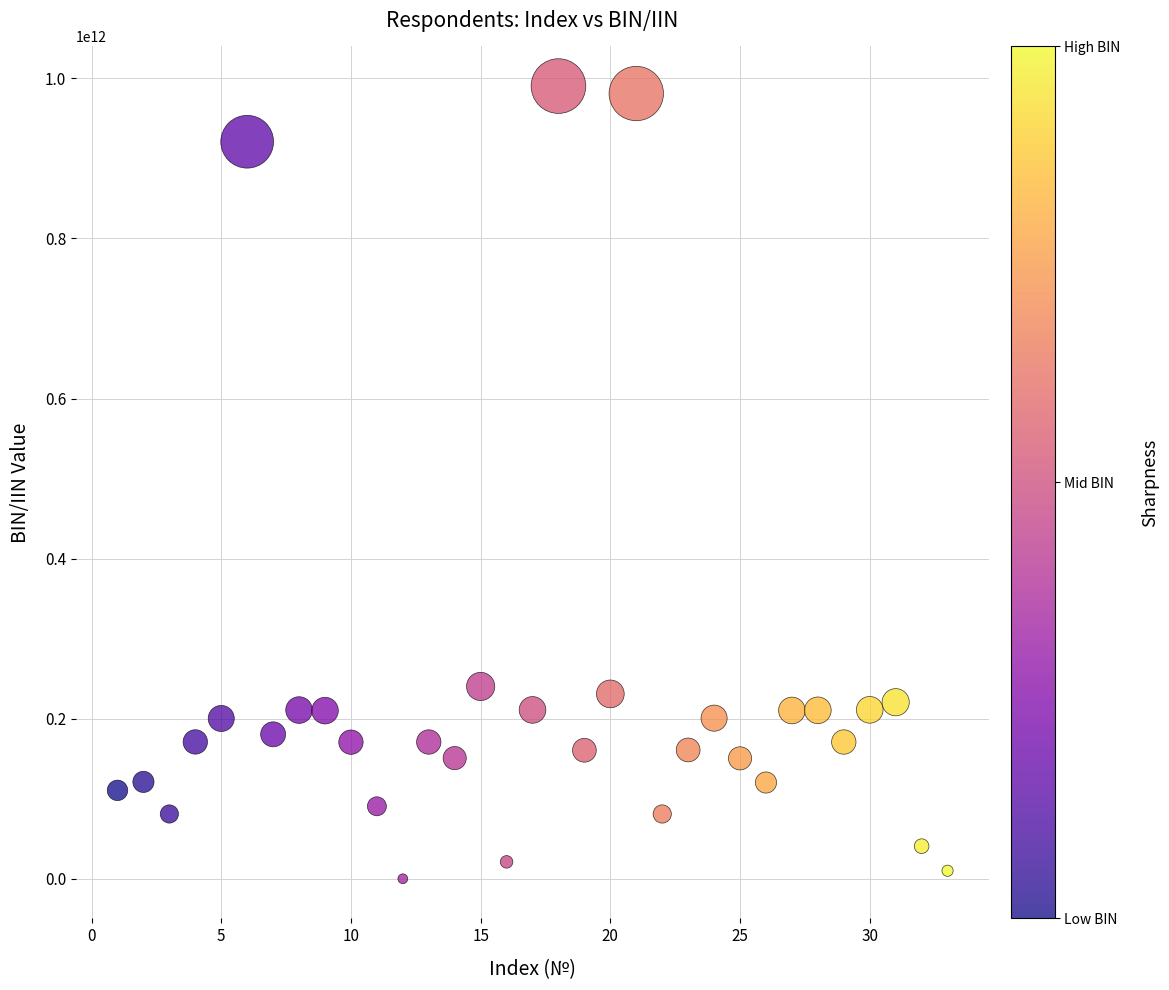

What is the range of X values (max minus min)?

32